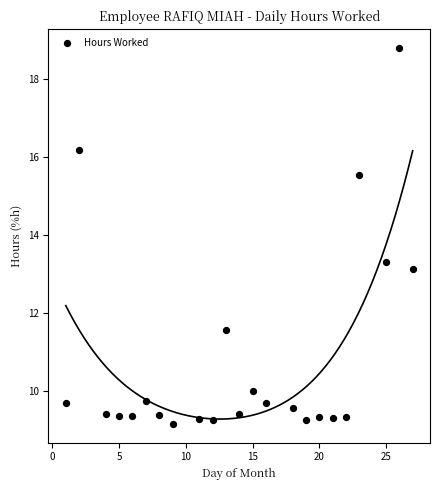

What Y value in the scatter plot is closest to 13?

13.1